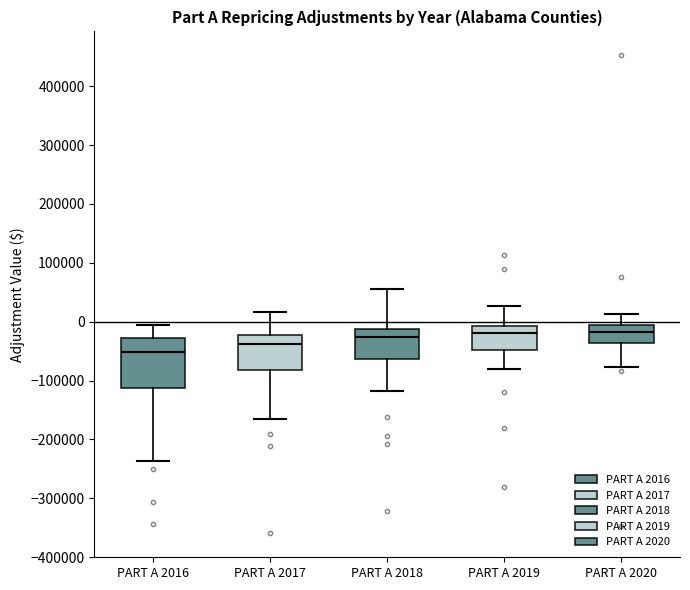

Where does the upper whisker of the box for PART A 2017 end on the y-axis? The values are not printed on the chart, so give them approximately, as read against the axis.

20000